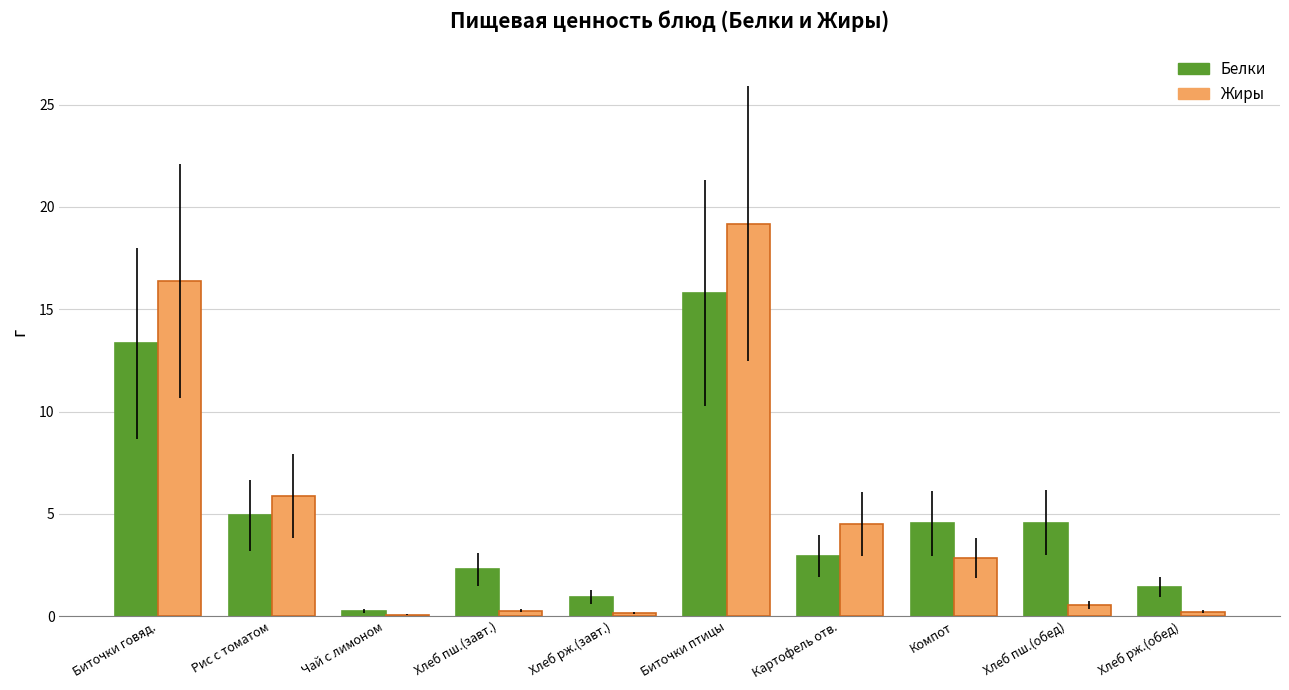

Count the number of data series in this chart.

2